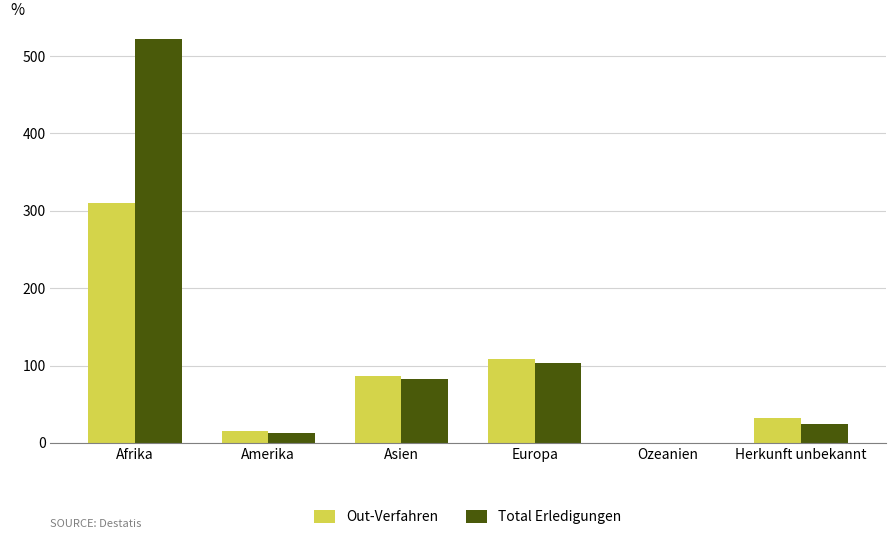

How many positive values does the Total Erledigungen series have?

5